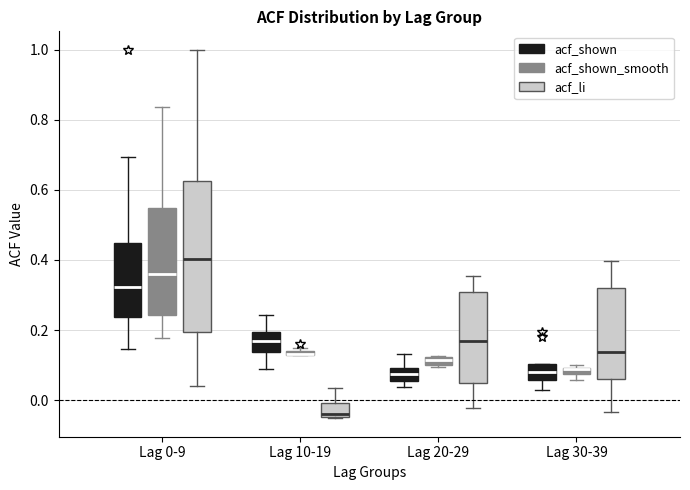

Comparing the boxes themselves (not the whiskers), which one is the tallest?

Lag 0-9 (acf_li)